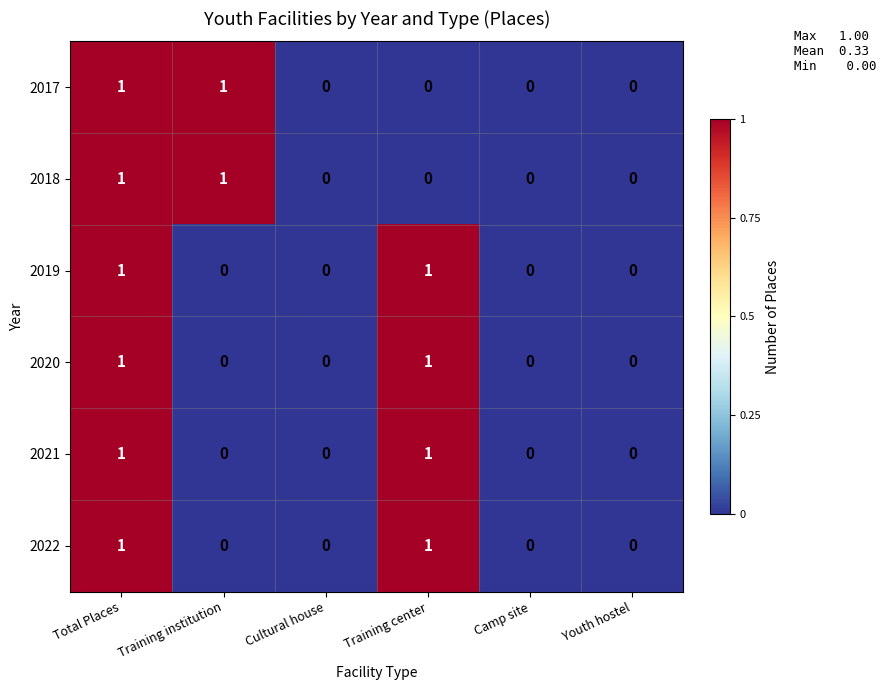

Count the 2019 values in the range 0 to 1.

6